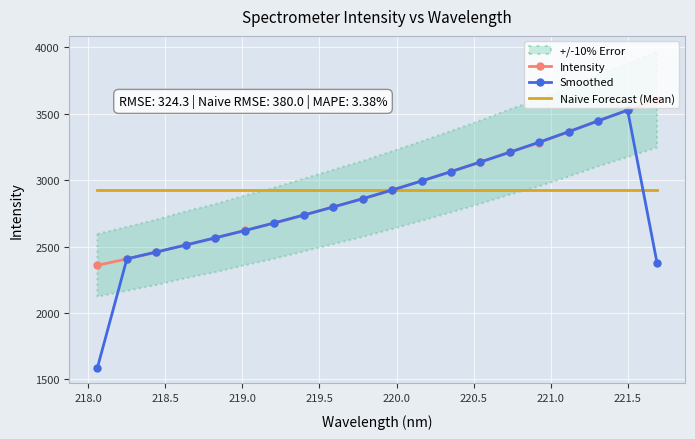

What is the highest value of the Smoothed series?

3526.8